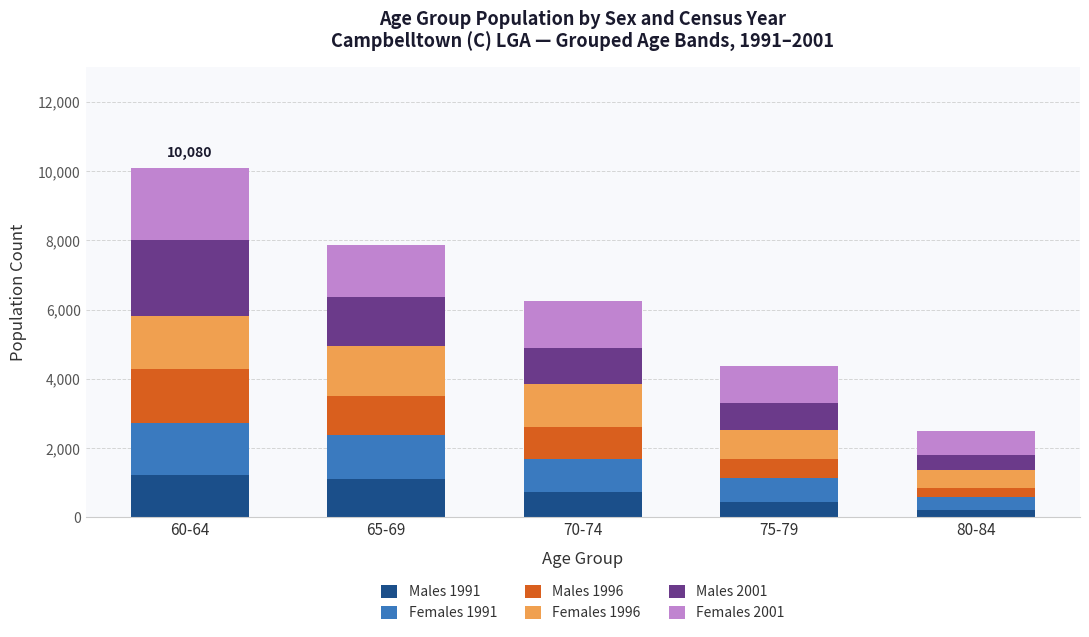

What is the total value across all series at 70-74?

6259